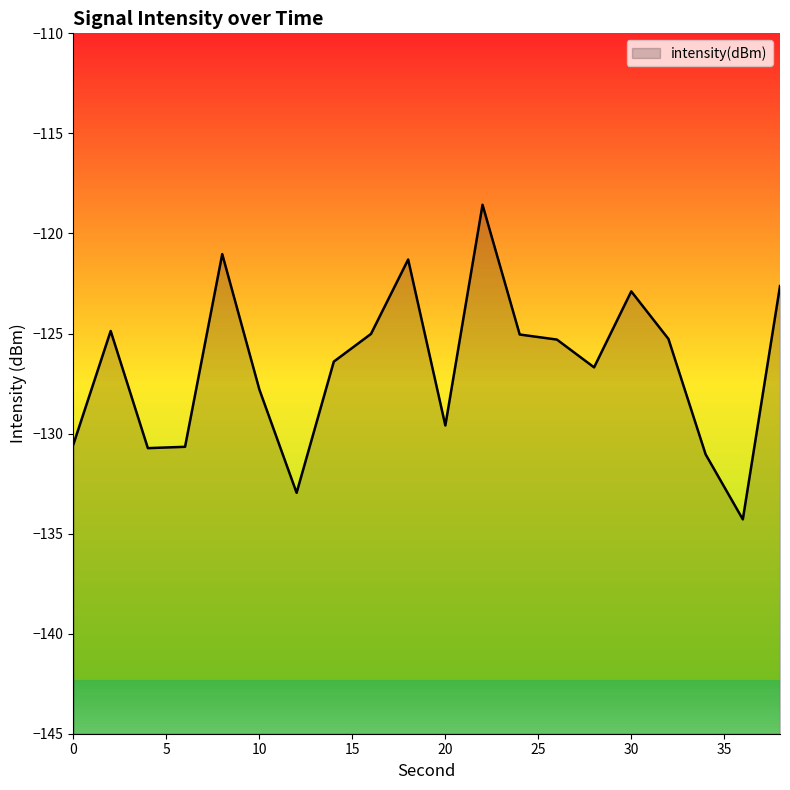

At which label is the value closest to -126?

14